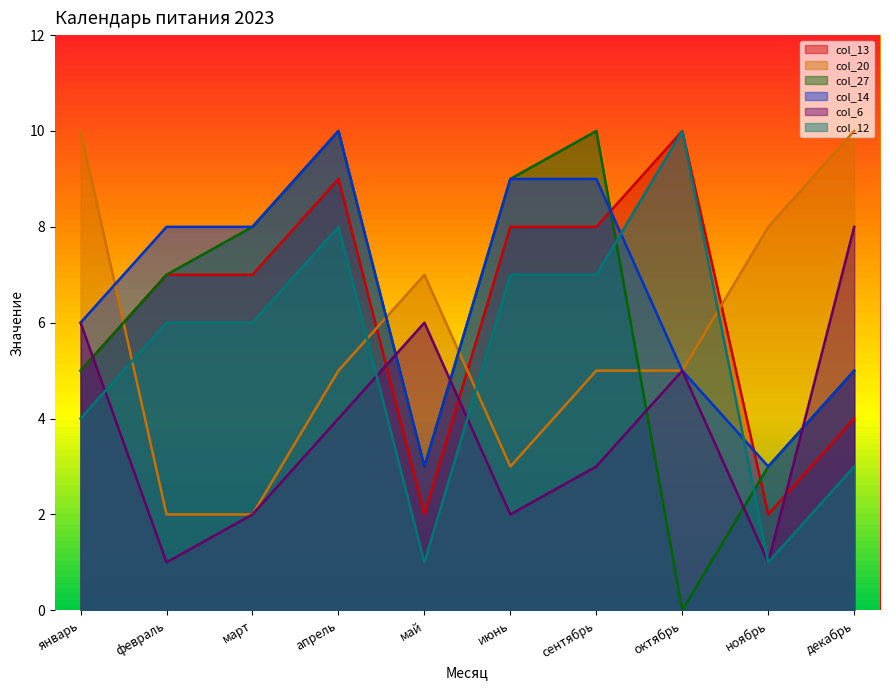

How many values in the col_14 series are below 8?

5